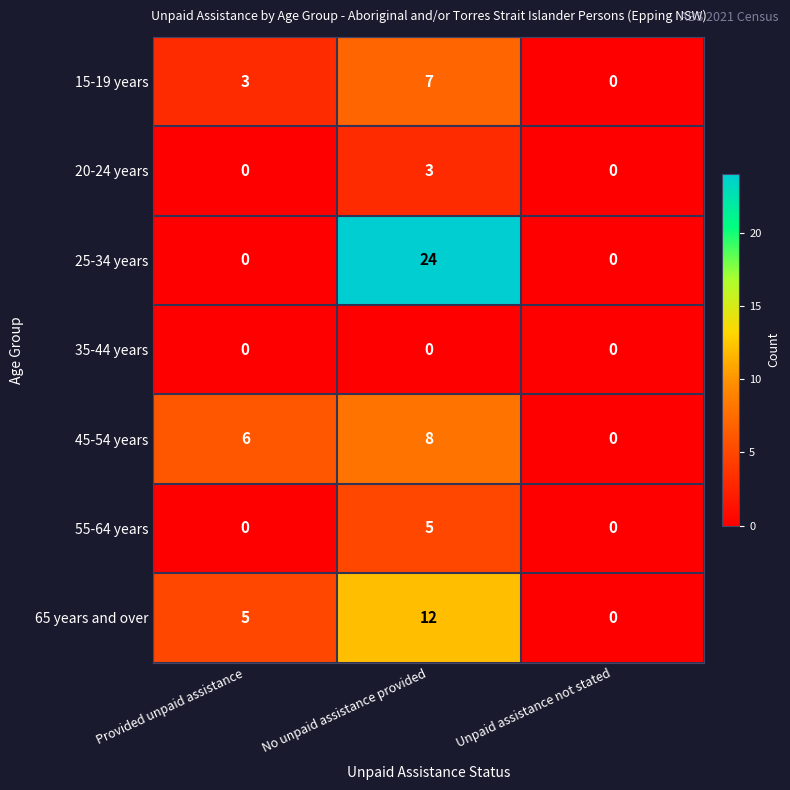

Read the 55-64 years value at No unpaid assistance provided.

5